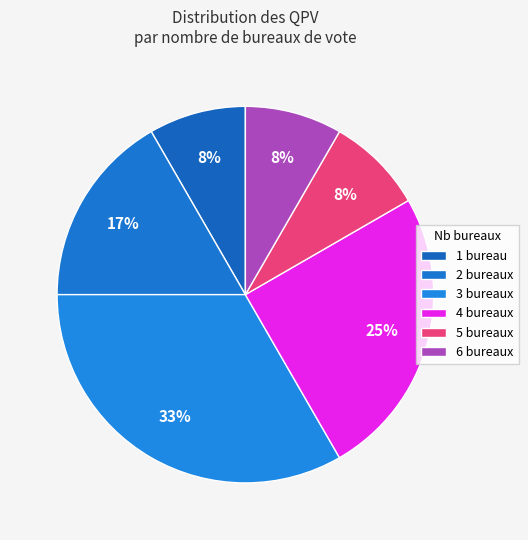

To the nearest percent, what is the difference between the largest and smallest slice percentages?

25%